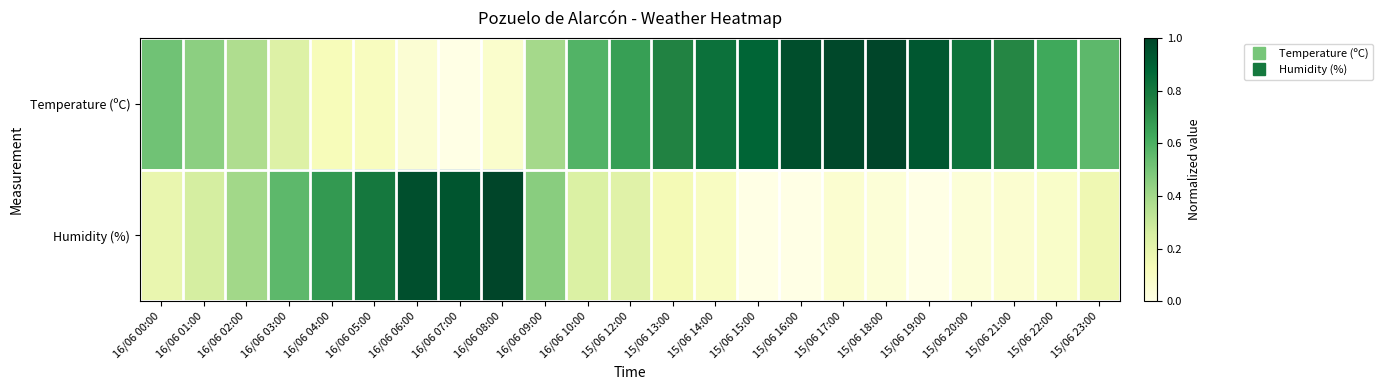

Rank the series at 16/06 09:00 from lowest to highest value.

Temperature (ºC), Humidity (%)